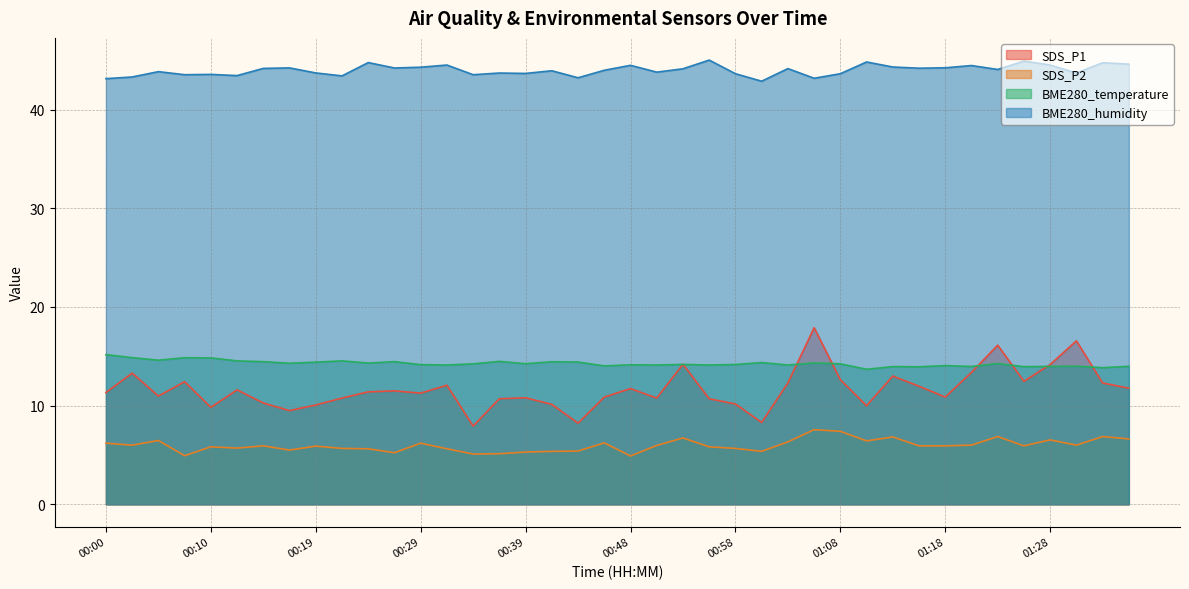

Reading right to left, what are all the values shown in this chart?

SDS_P1: 11.8	12.3	16.6	14.2	12.5	16.1	13.4	10.9	12.0	13.0	10.0	12.6	17.9	12.3	8.3	10.2	10.7	14.2	10.8	11.7	10.9	8.2	10.1	10.8	10.7	7.9	12.1	11.3	11.5	11.4	10.8	10.1	9.5	10.3	11.6	9.8	12.4	11.0	13.3	11.3
SDS_P2: 6.6	6.9	6.0	6.5	5.9	6.9	6.0	5.9	5.9	6.8	6.4	7.4	7.6	6.3	5.4	5.7	5.8	6.7	6.0	4.9	6.2	5.4	5.4	5.3	5.1	5.1	5.6	6.2	5.2	5.6	5.7	5.9	5.5	5.9	5.7	5.8	4.9	6.5	6.0	6.2
BME280_temperature: 14.0	13.8	14.0	14.0	13.9	14.3	14.0	14.1	13.9	14.0	13.7	14.2	14.3	14.1	14.4	14.2	14.1	14.2	14.1	14.1	14.0	14.4	14.4	14.2	14.5	14.2	14.1	14.2	14.5	14.3	14.5	14.4	14.3	14.5	14.5	14.8	14.9	14.6	14.9	15.2
BME280_humidity: 44.6	44.8	43.7	44.5	44.9	44.1	44.5	44.2	44.2	44.3	44.8	43.6	43.2	44.2	42.9	43.6	45.0	44.1	43.8	44.5	44.0	43.2	43.9	43.7	43.7	43.5	44.5	44.3	44.2	44.8	43.4	43.7	44.2	44.2	43.5	43.6	43.5	43.9	43.3	43.1